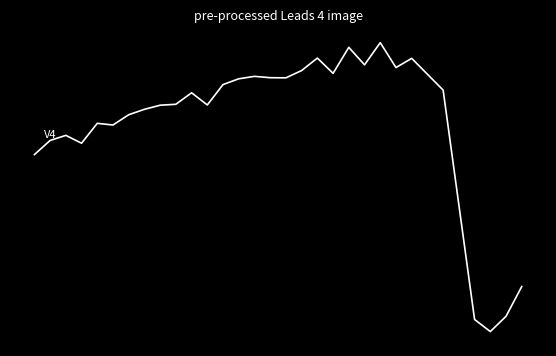

Does the chart display data point markers on the line(s)?

No